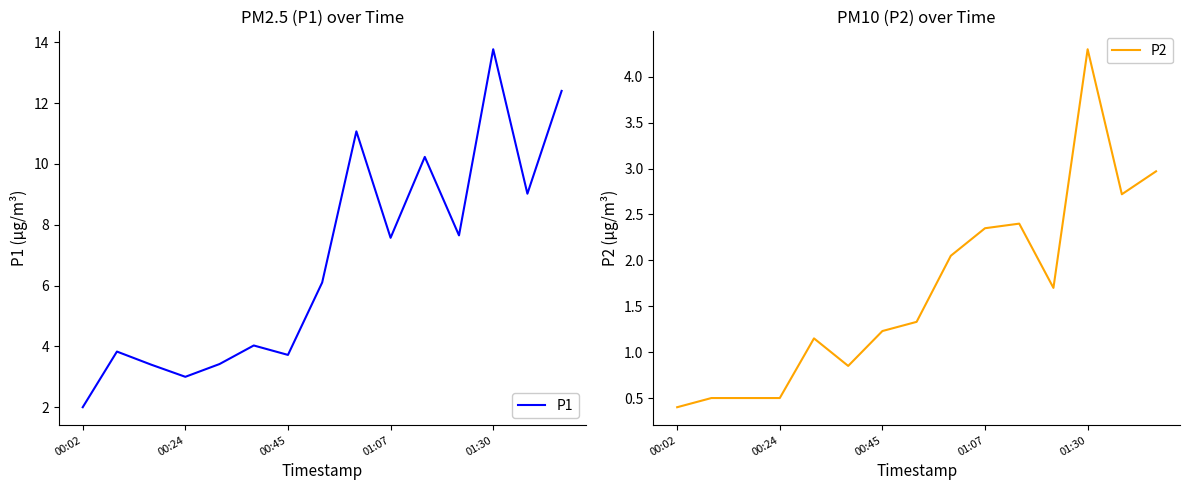

What is the highest value of the P2 series?

4.3